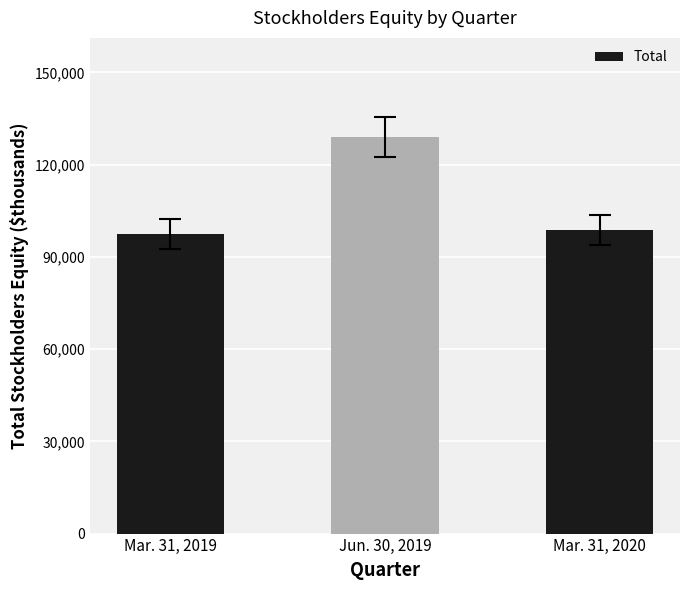

List the labels in order of value, largest first.

Jun. 30, 2019, Mar. 31, 2020, Mar. 31, 2019